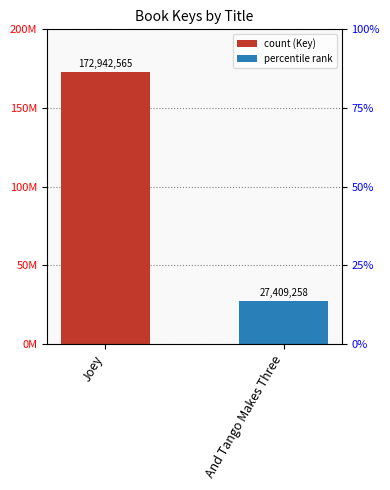

Which has a higher value, And Tango Makes Three or Joey?

Joey